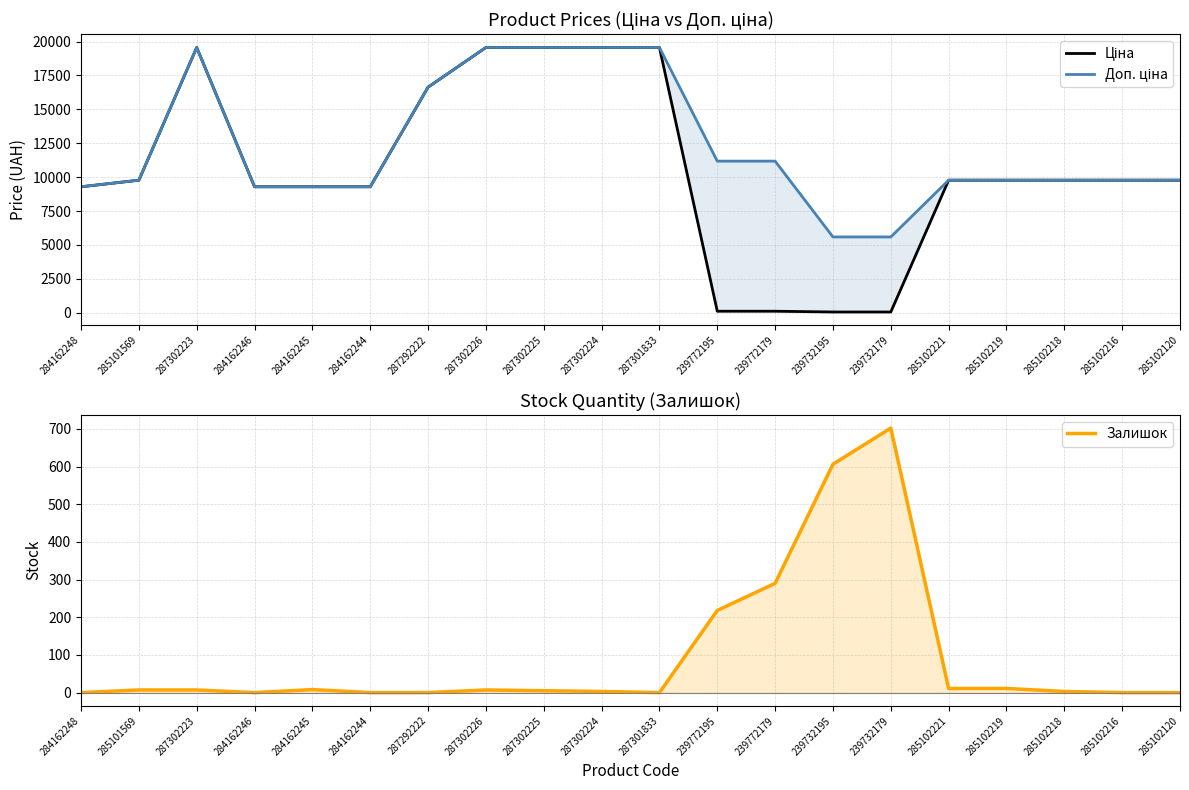

True or false: Доп. ціна and Ціна intersect in this chart.

False